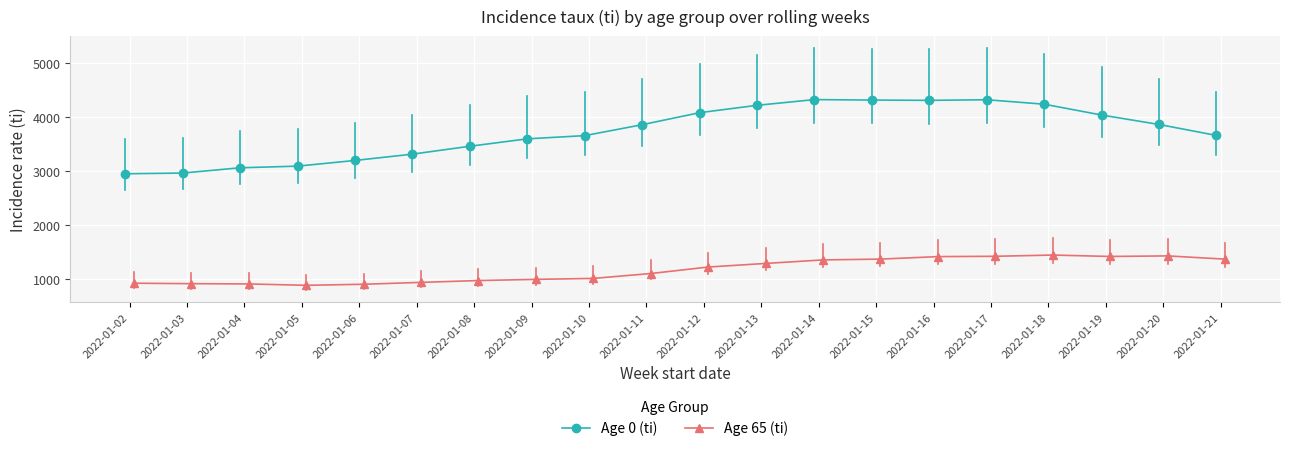

Reading left to right, list all the values displayed in this chart.

Age 0 (ti): 2952.1	2965.6	3063.2	3093.9	3199.3	3316.5	3463.0	3600.7	3660.2	3862.8	4086.2	4223.0	4329.3	4320.6	4315.2	4326.6	4244.0	4043.0	3867.6	3664.0
Age 65 (ti): 920.4	911.5	906.6	881.2	900.8	935.7	969.7	991.6	1009.5	1100.0	1220.6	1287.4	1353.0	1367.8	1414.1	1420.1	1443.0	1417.1	1427.3	1367.1